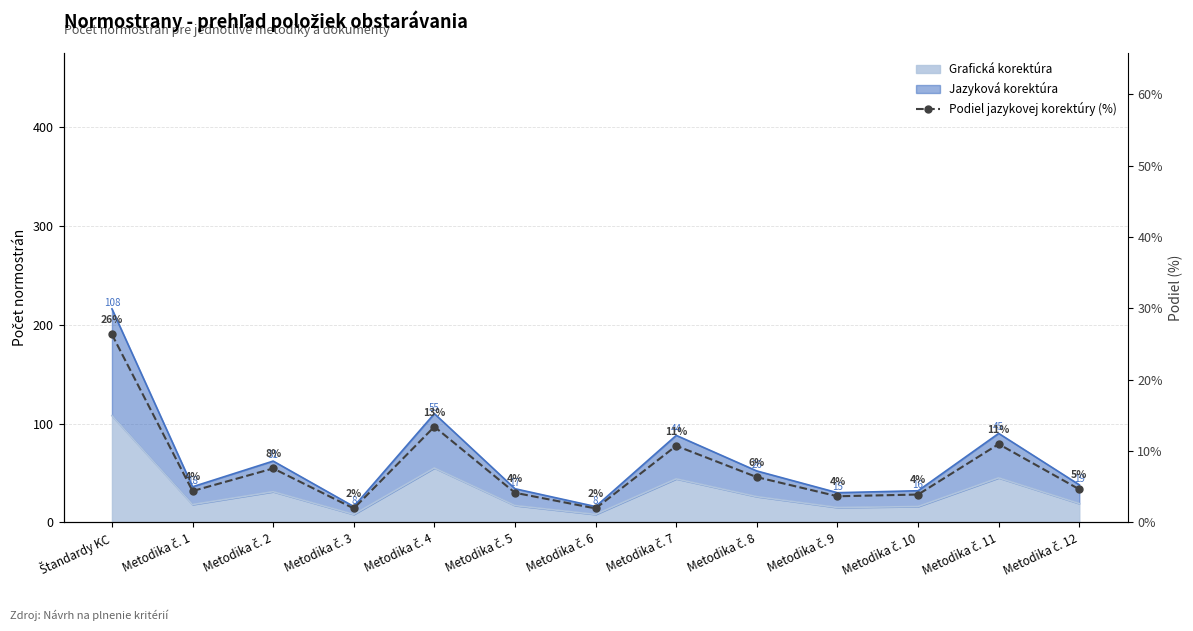

True or false: there are more than 2 points higher than both neighbors.

True